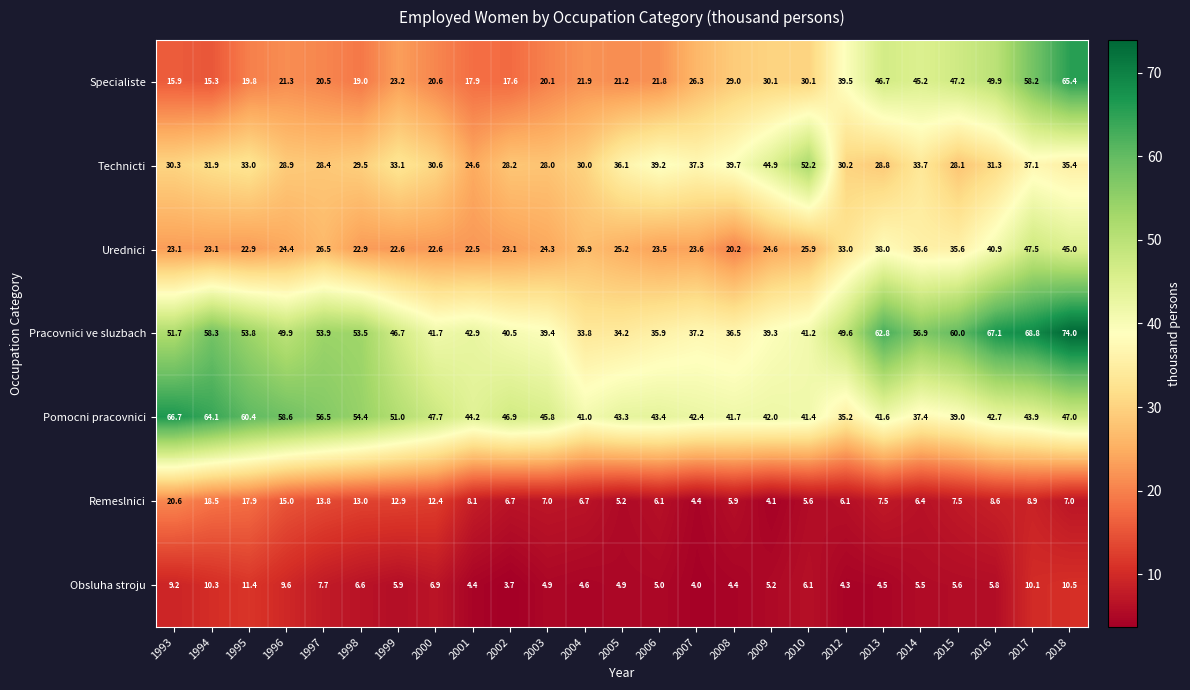

Is it true that Pracovnici ve sluzbach equals 51.7 at 1993?

True